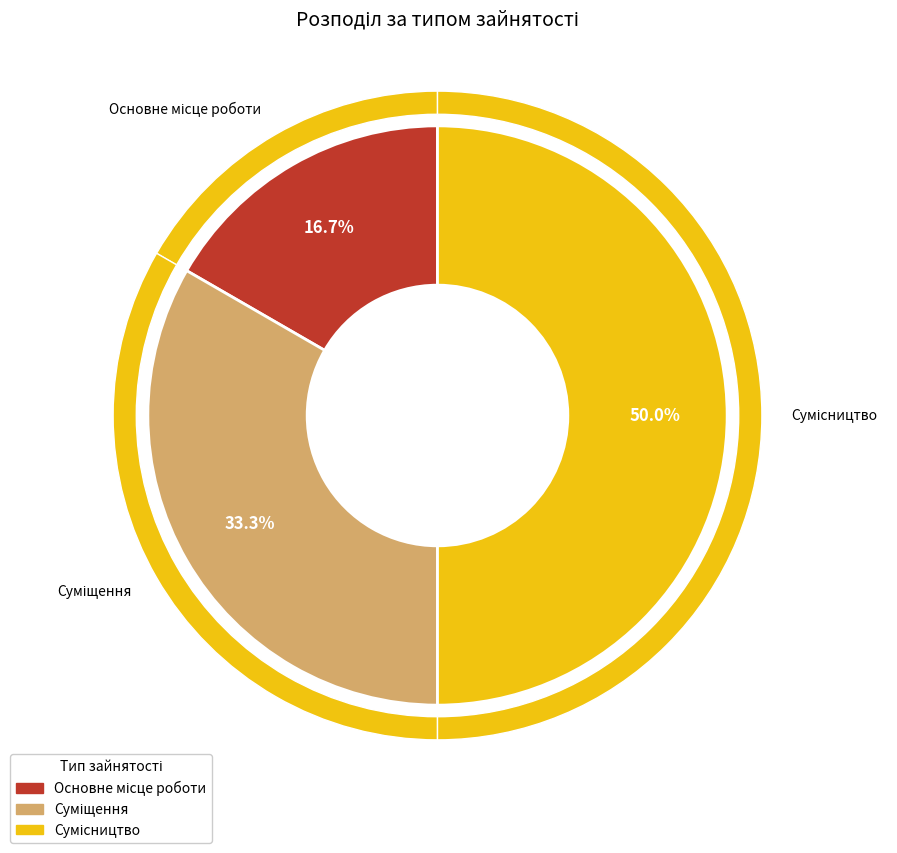

To the nearest percent, what portion does Основне місце роботи represent?

17%